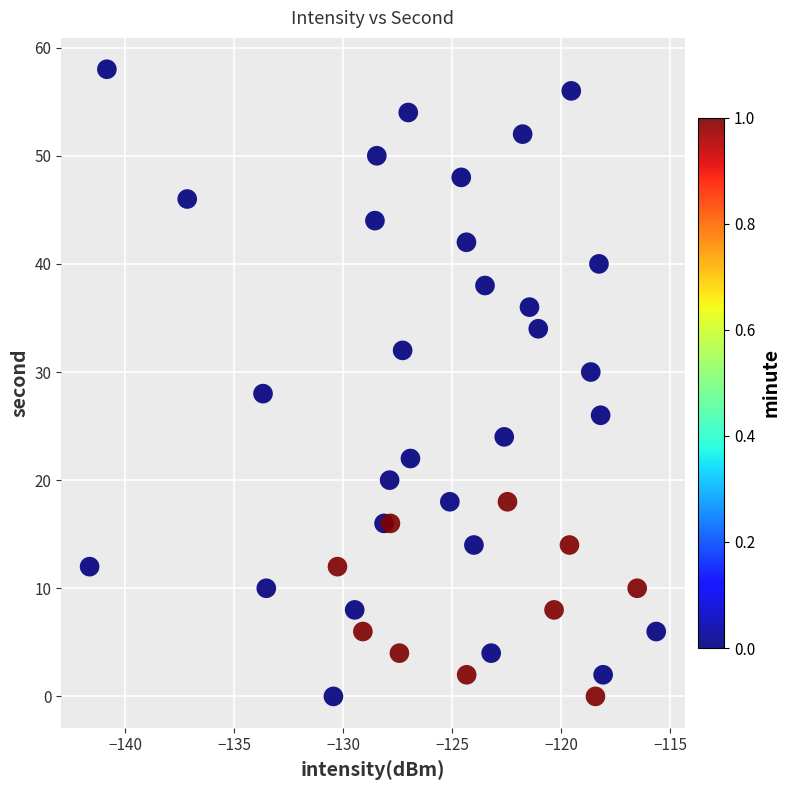

What is the range of Y values (max minus min)?

58